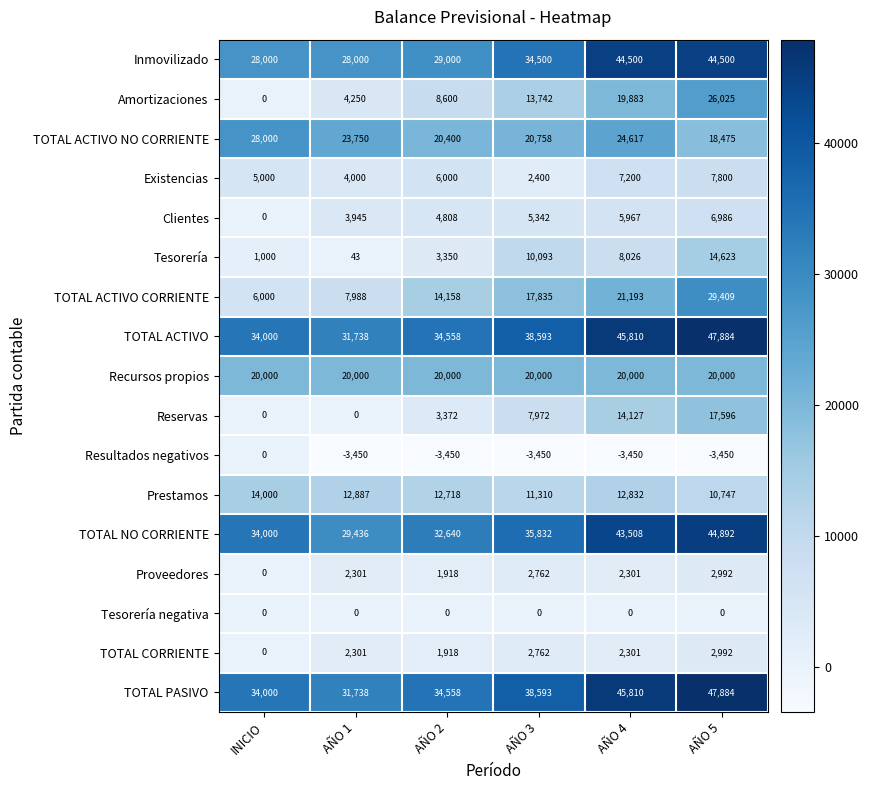

At how many categories does at least one series exceed 21146?

6